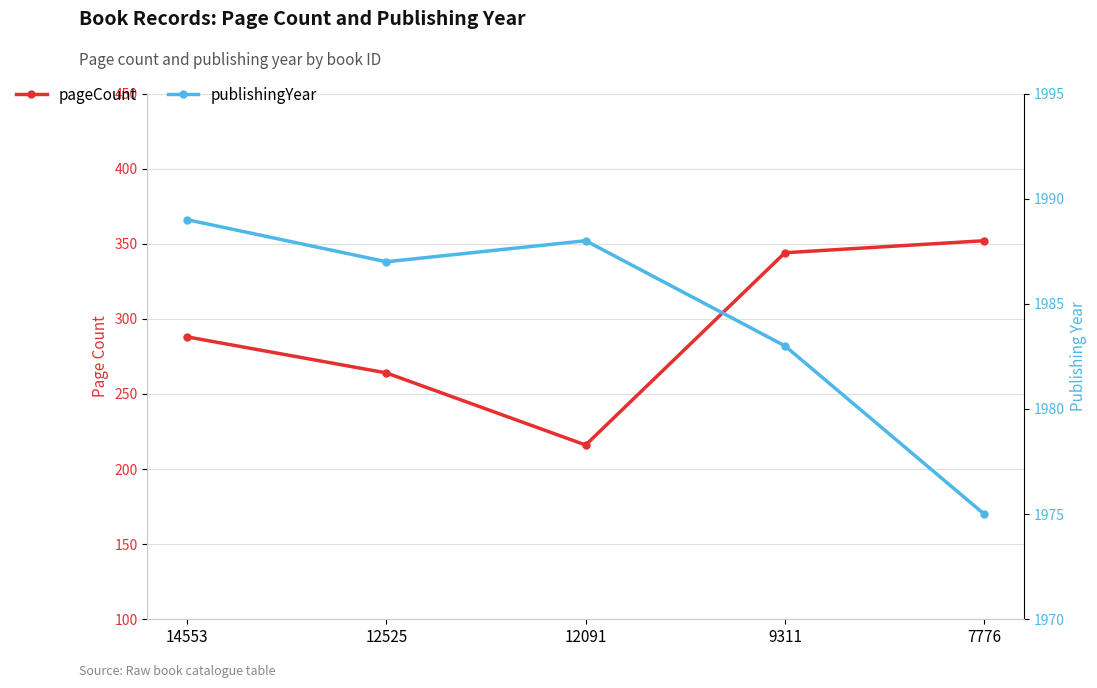

Is the value of publishingYear at 9311 greater than the value of pageCount at 9311?

Yes